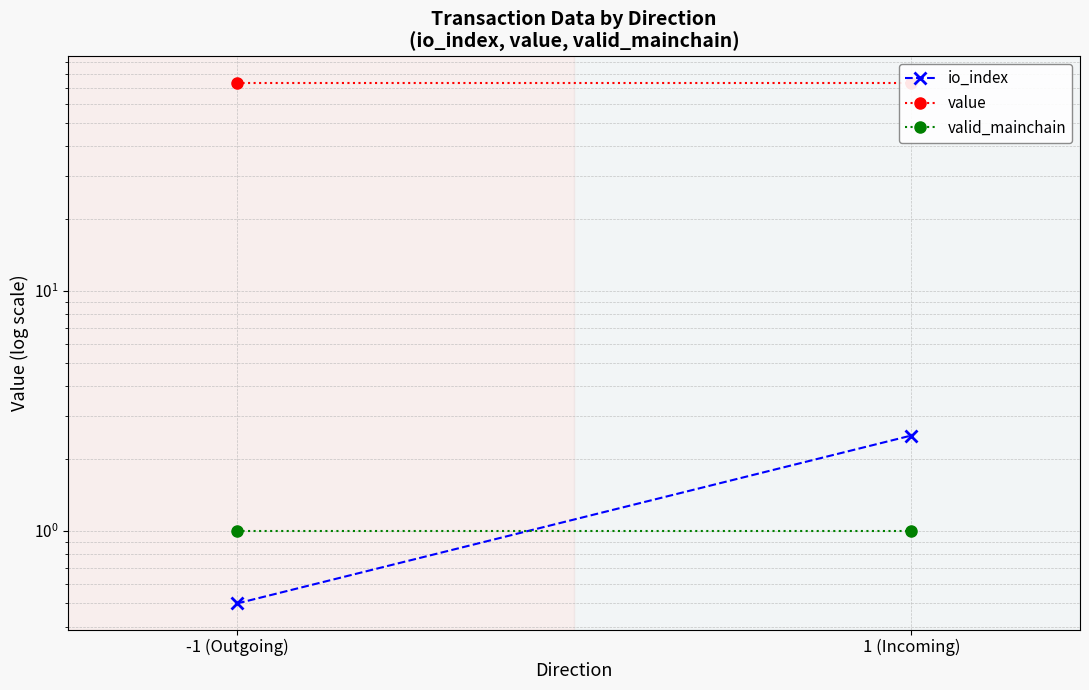

What is the difference between the io_index values at 1 (Incoming) and -1 (Outgoing)?

2.0